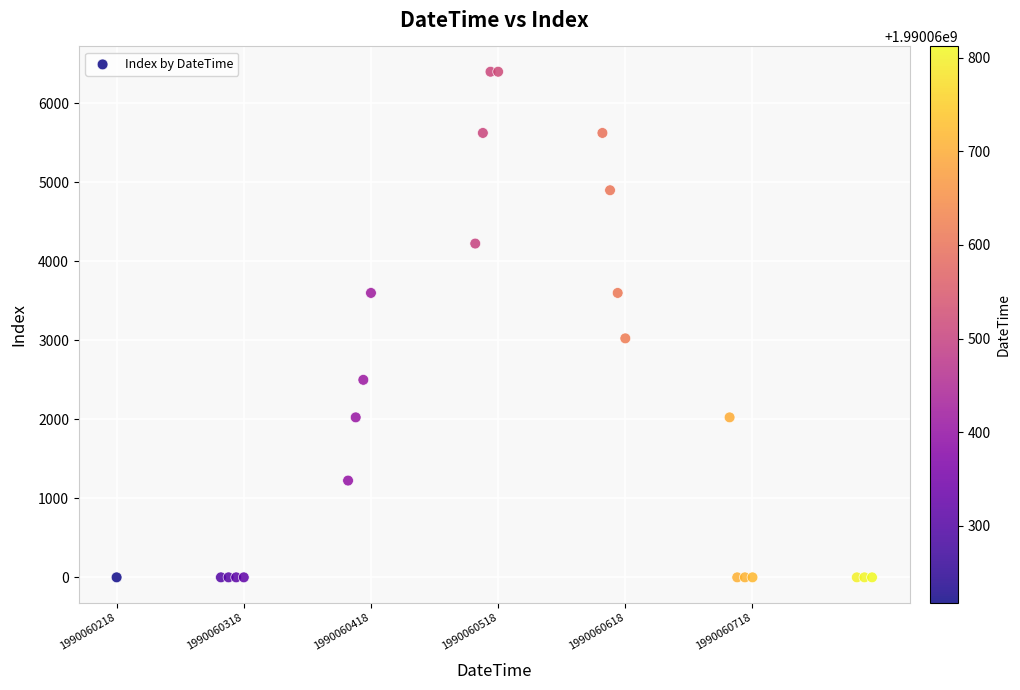

What Y value in the scatter plot is closest to 3200?

3025